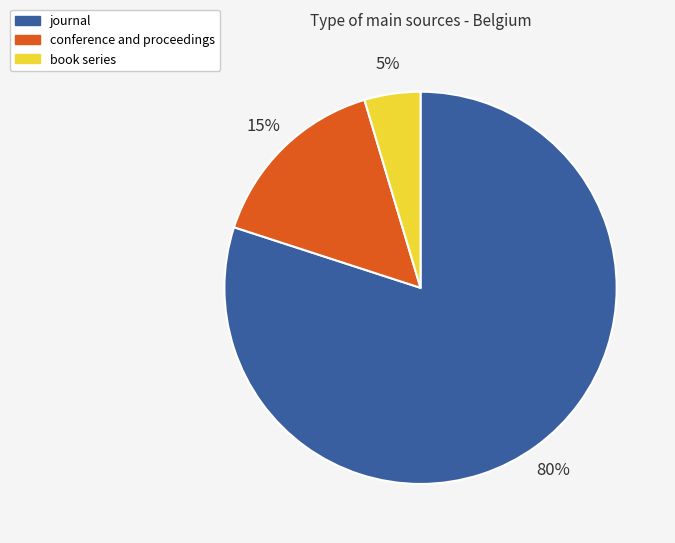

The conference and proceedings slice represents 15% of the pie. True or false?

True